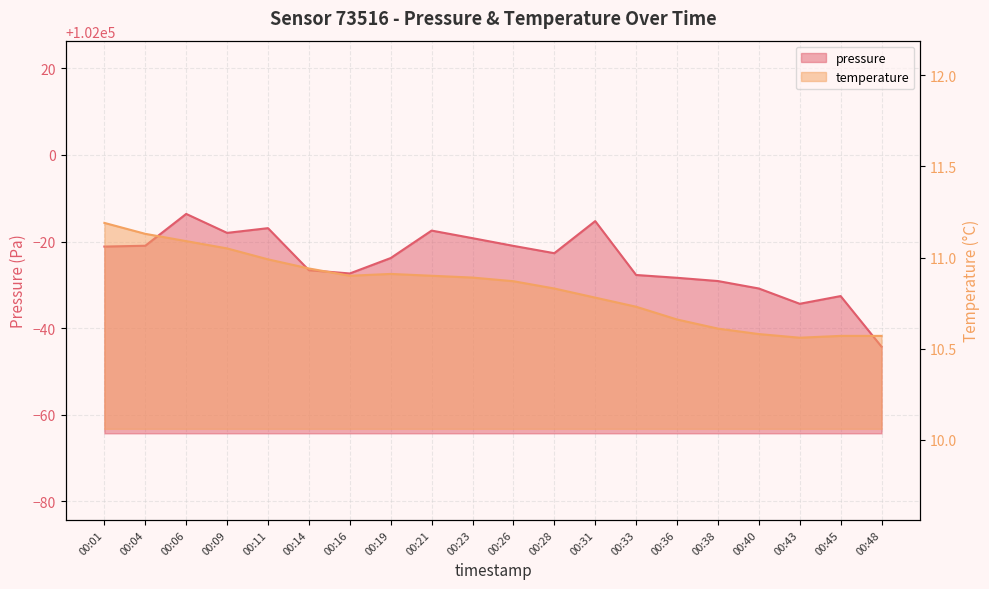

What is the minimum value for pressure?

101955.7